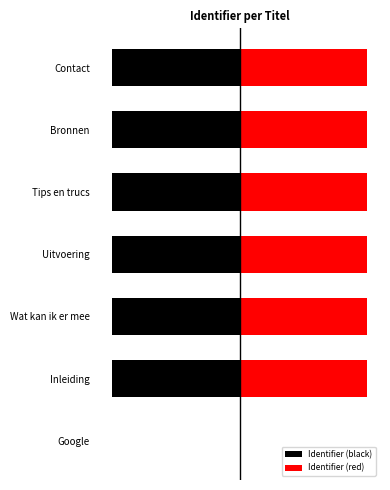

List the series in order of their peak value, lowest first.

Identifier (black), Identifier (red)